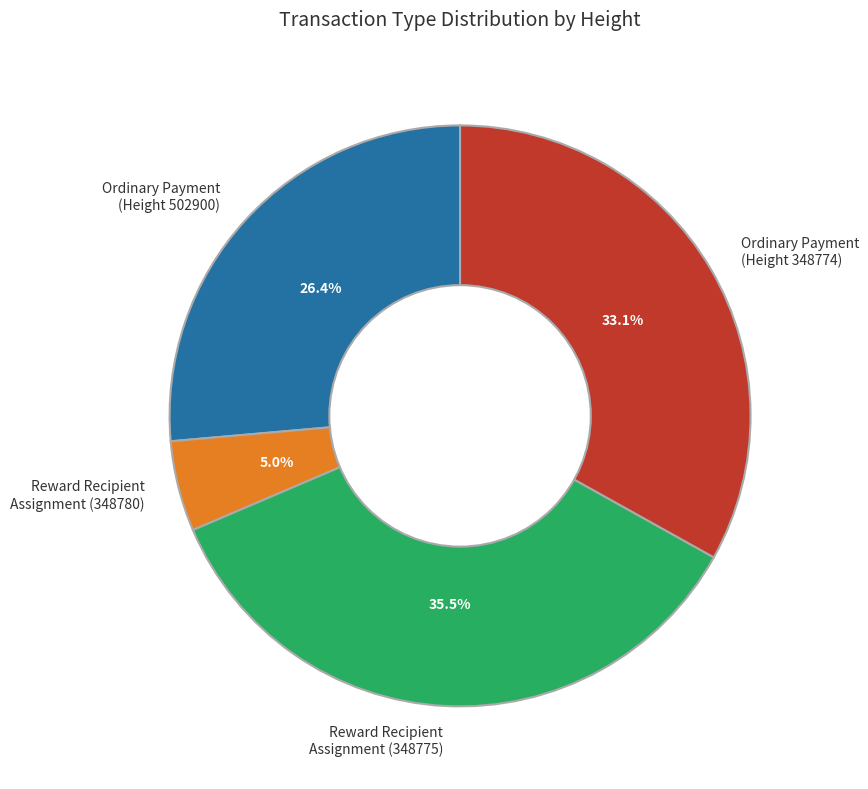

Is Reward Recipient Assignment (348775) the majority of the pie?

No